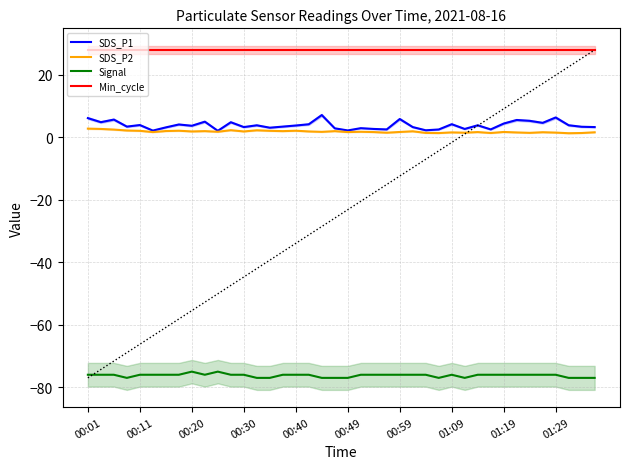

Reading left to right, what are all the values shown in this chart?

SDS_P1: 6.2	4.9	5.7	3.5	4.0	2.2	3.2	4.1	3.7	5.0	2.1	4.8	3.3	3.9	3.1	3.5	3.8	4.2	7.2	2.9	2.2	3.0	2.7	2.5	5.9	3.3	2.3	2.5	4.2	2.7	3.9	2.5	4.4	5.6	5.3	4.7	6.4	3.9	3.4	3.3
SDS_P2: 2.8	2.7	2.5	2.2	2.1	1.7	2.0	2.1	1.9	2.0	1.8	2.3	1.9	2.3	2.1	2.0	2.1	1.9	1.8	2.0	1.7	1.8	1.7	1.5	1.7	1.9	1.4	1.4	1.6	1.5	1.7	1.4	1.7	1.6	1.4	1.6	1.5	1.3	1.4	1.6
Signal: -76.0	-76.0	-76.0	-77.0	-76.0	-76.0	-76.0	-76.0	-75.0	-76.0	-75.0	-76.0	-76.0	-77.0	-77.0	-76.0	-76.0	-76.0	-77.0	-77.0	-77.0	-76.0	-76.0	-76.0	-76.0	-76.0	-76.0	-77.0	-76.0	-77.0	-76.0	-76.0	-76.0	-76.0	-76.0	-76.0	-76.0	-77.0	-77.0	-77.0
Min_cycle: 28.0	28.0	28.0	28.0	28.0	28.0	28.0	28.0	28.0	28.0	28.0	28.0	28.0	28.0	28.0	28.0	28.0	28.0	28.0	28.0	28.0	28.0	28.0	28.0	28.0	28.0	28.0	28.0	28.0	28.0	28.0	28.0	28.0	28.0	28.0	28.0	28.0	28.0	28.0	28.0